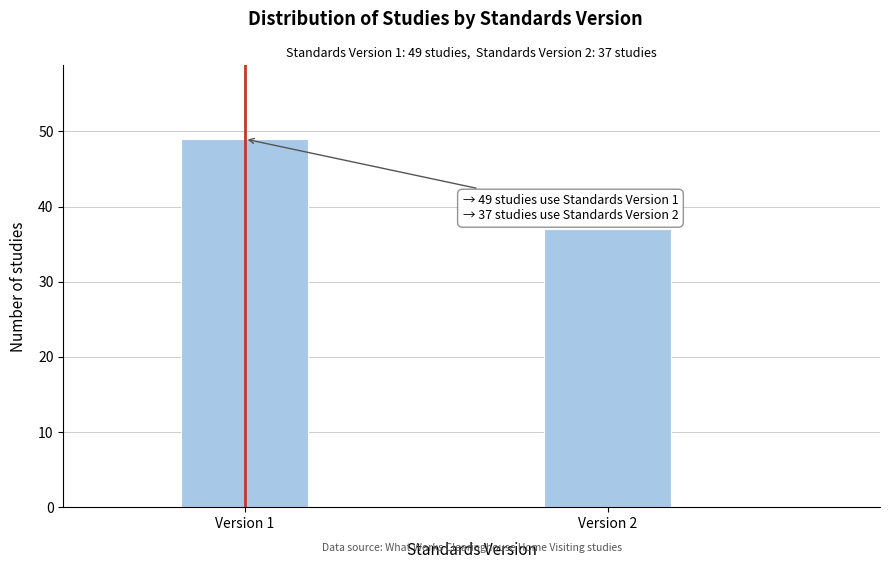

Reading left to right, list all the values displayed in this chart.

Version 1=49	Version 2=37